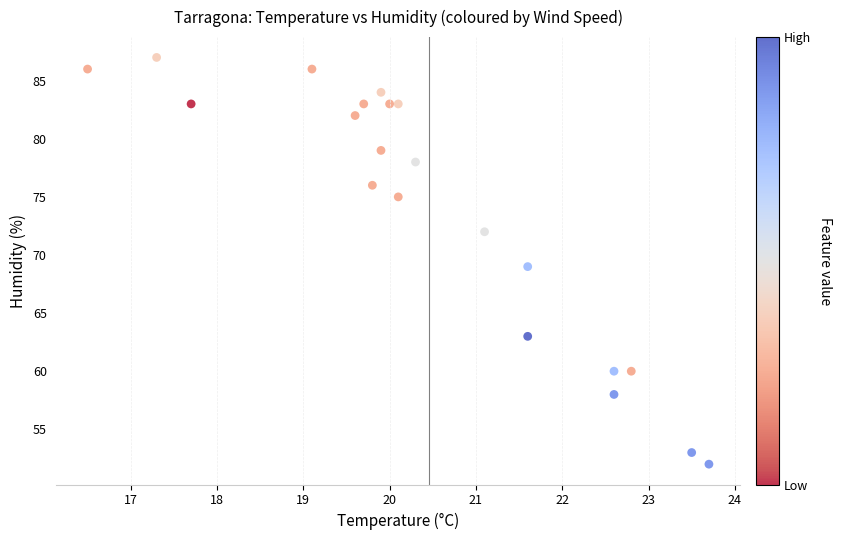

What is the range of Y values (max minus min)?

35